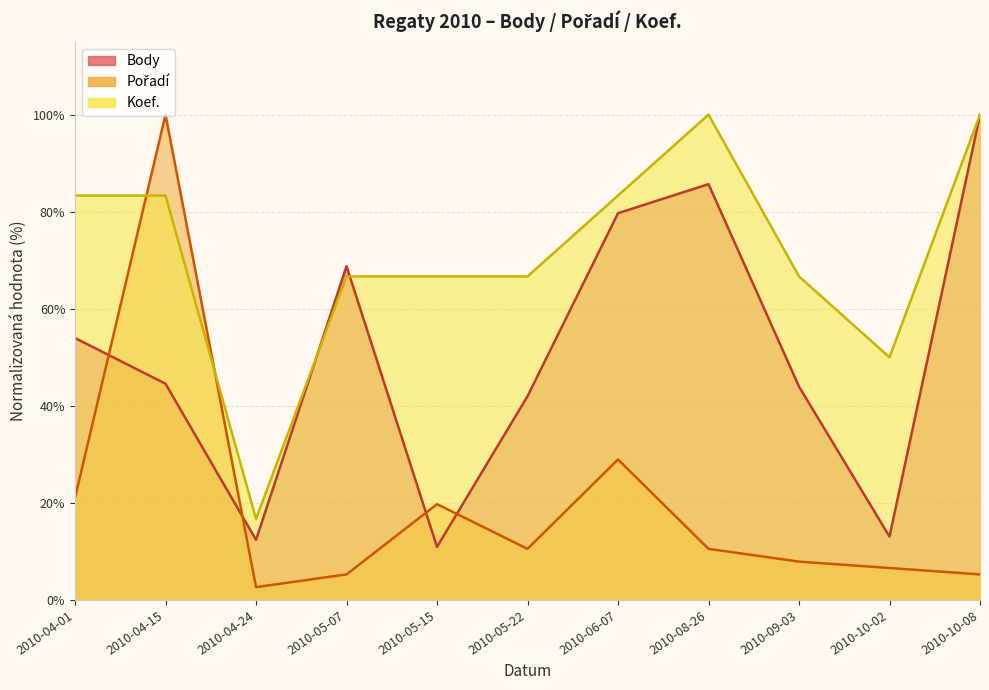

The value of Body at 2010-05-07 is 68.8. True or false?

True